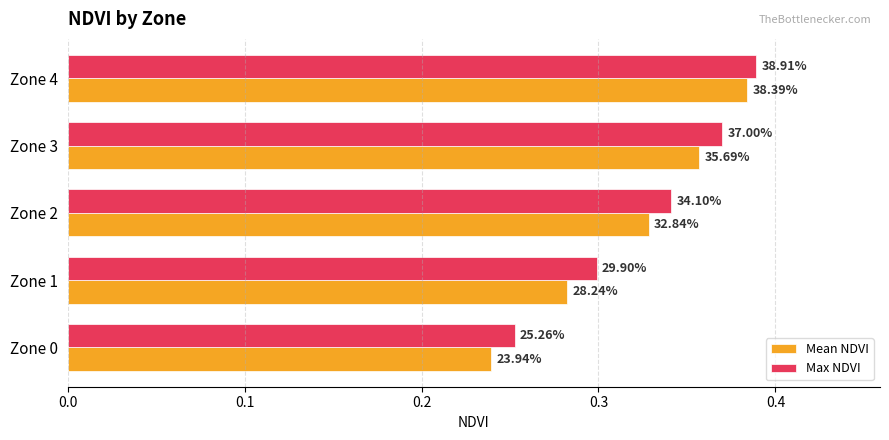

Rank the series by their maximum value, from lowest to highest.

Mean NDVI, Max NDVI